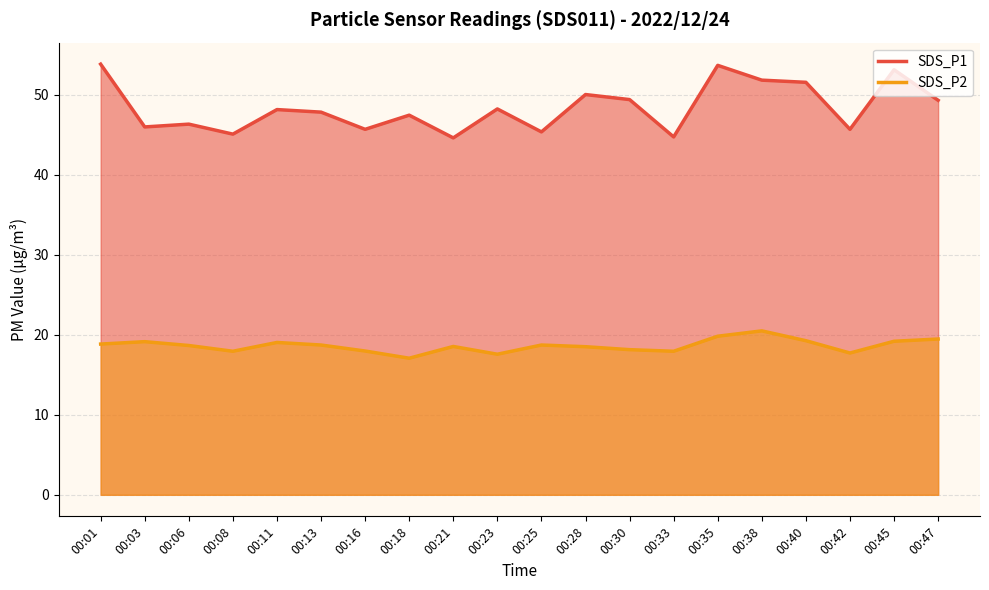

How many data points does each series have?

20